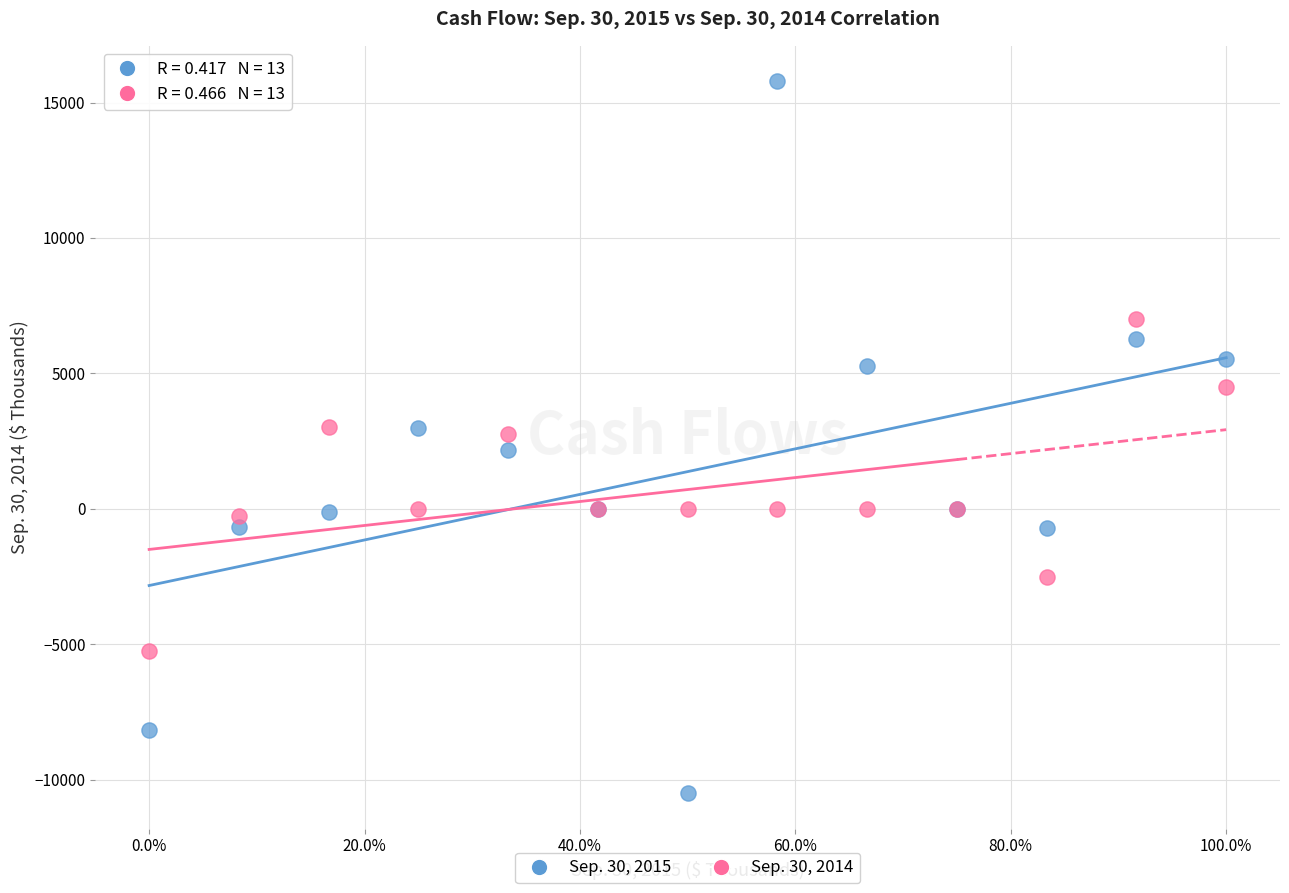

What are all the series names shown in the legend?

Sep. 30, 2015, Sep. 30, 2014